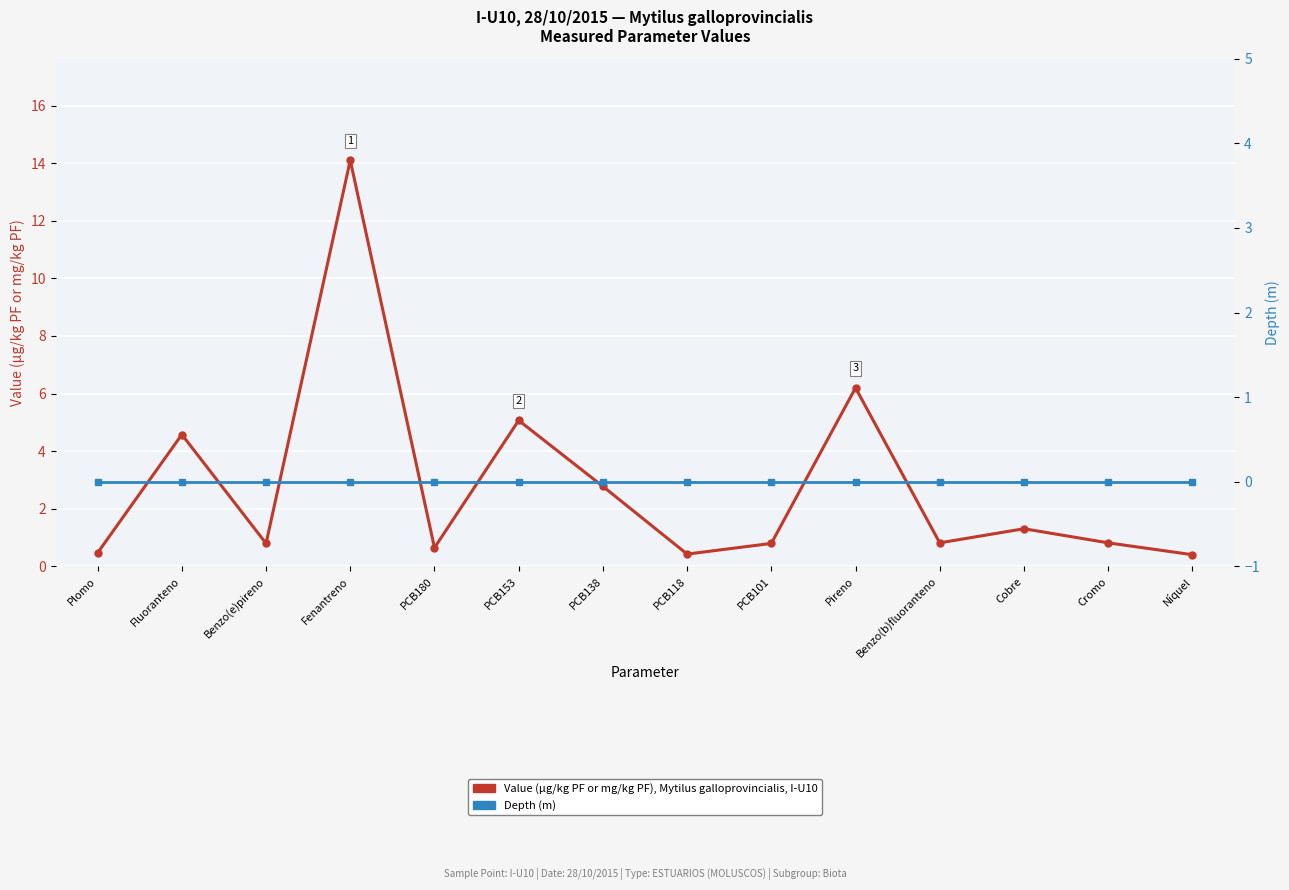

True or false: Value (µg/kg PF or mg/kg PF) and Depth (m) cross at least once.

False